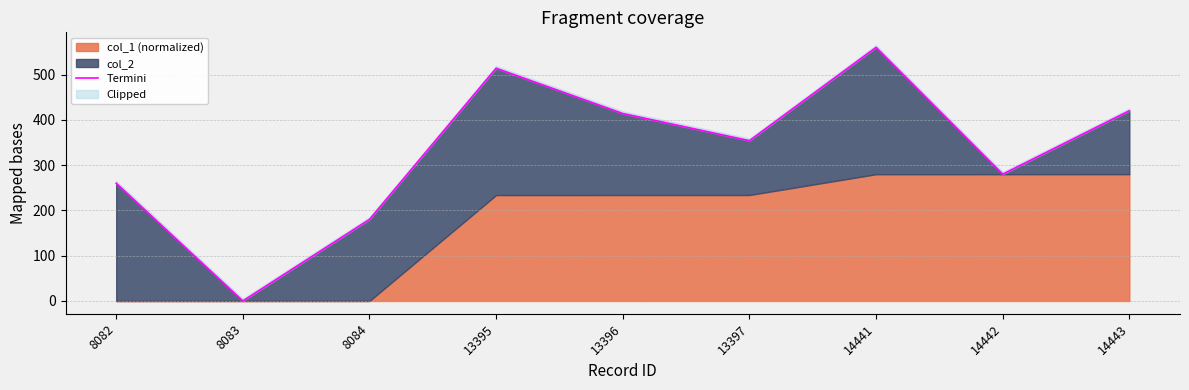

How many lines are shown in the chart?

1